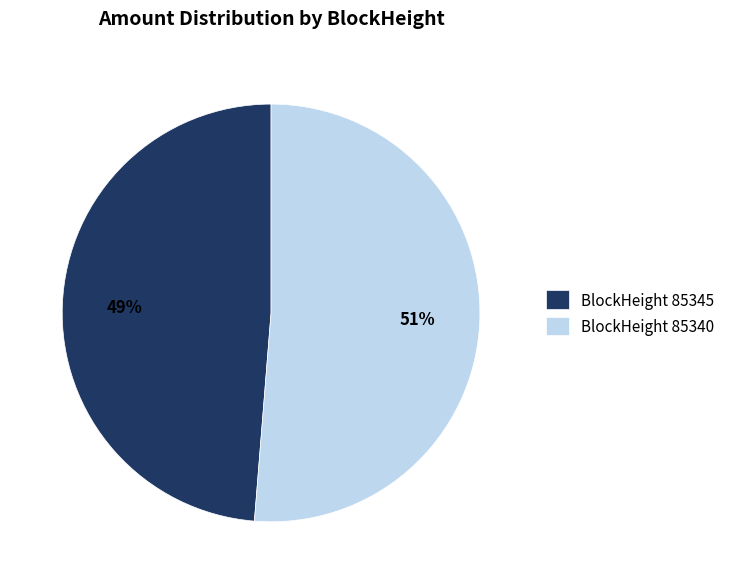

Which category accounts for the majority?

BlockHeight 85340